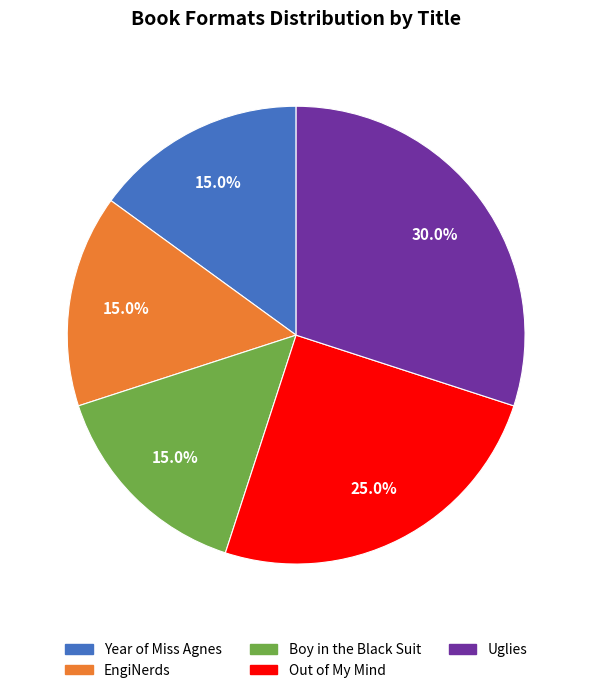

What is the total percentage of Uglies and Year of Miss Agnes?

45.0%